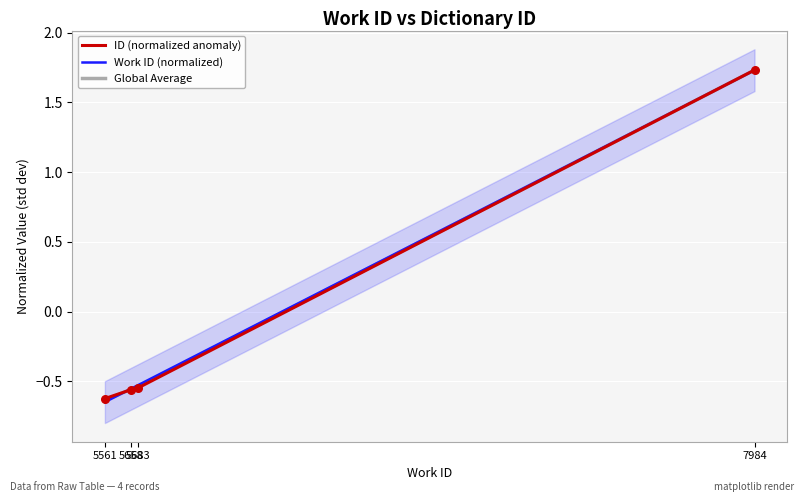

What is the total value across all series at 7984?

5.2